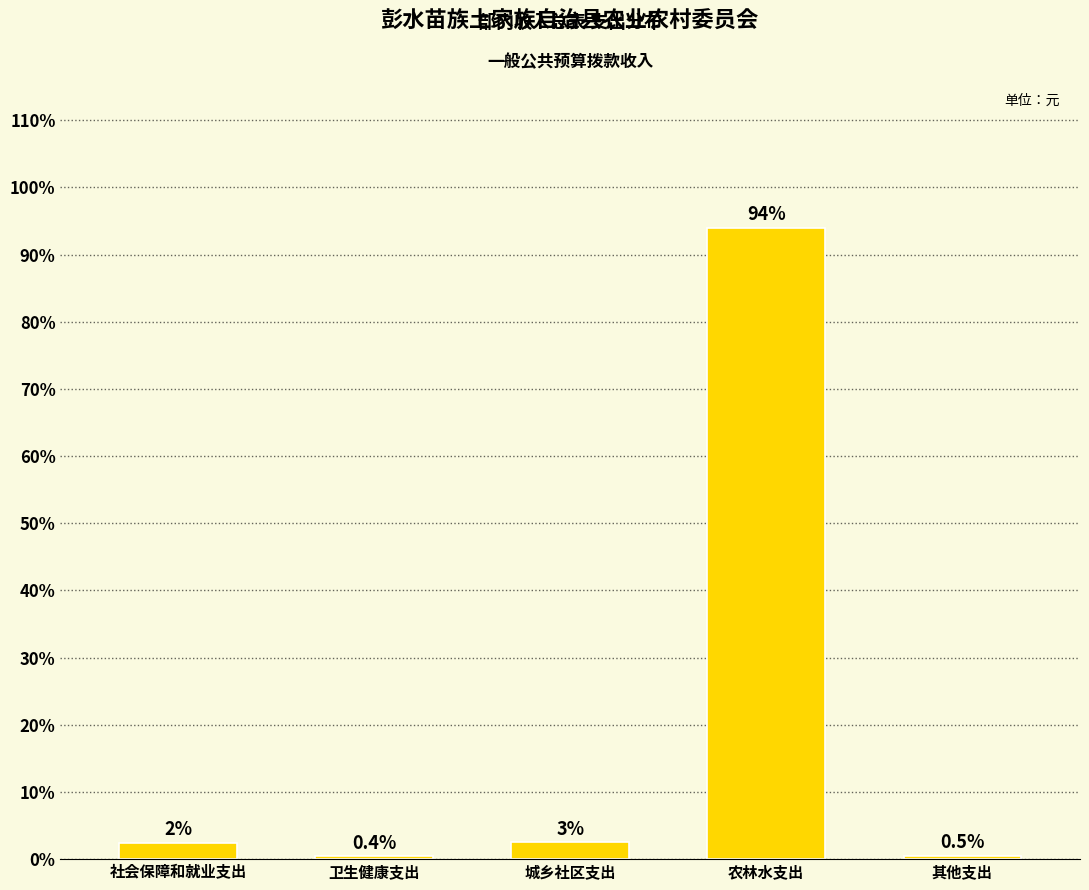

Between 社会保障和就业支出 and 其他支出, which is larger?

社会保障和就业支出